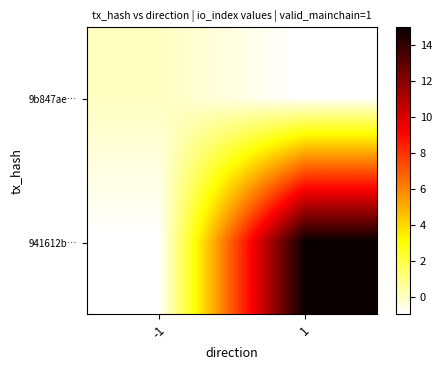

What is the difference between the highest and lowest values at 1?

16